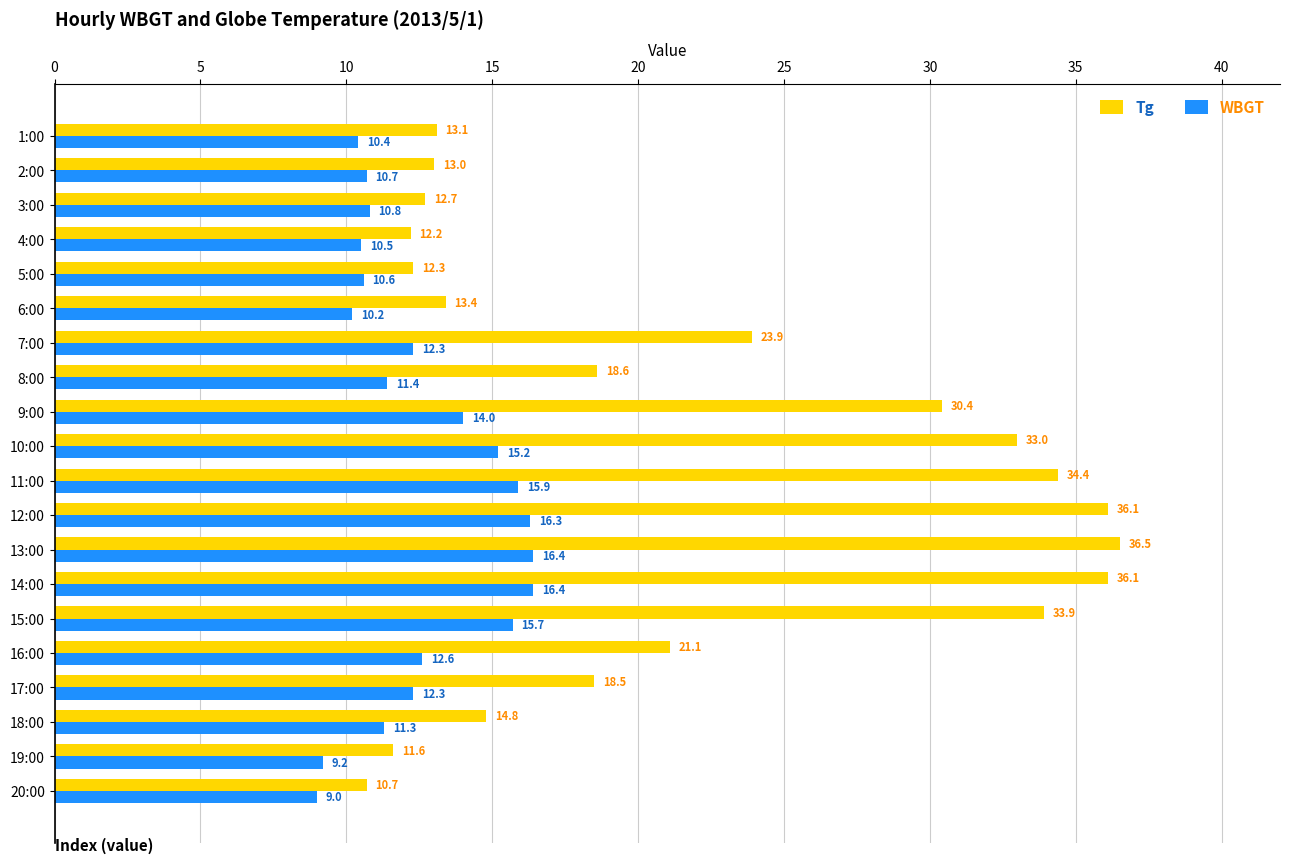

What is the difference between the second highest and minimum values in the WBGT series?

7.4